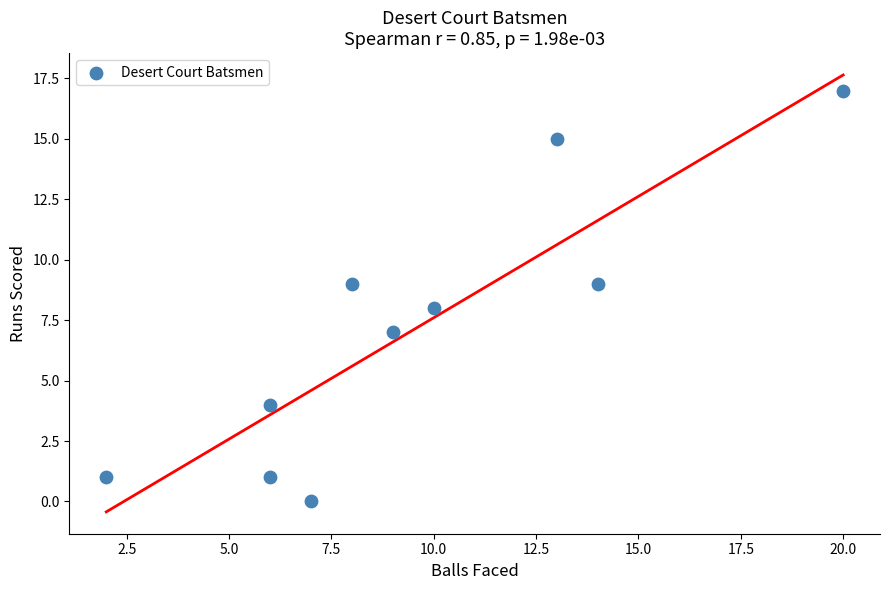

What is the range of Y values (max minus min)?

17